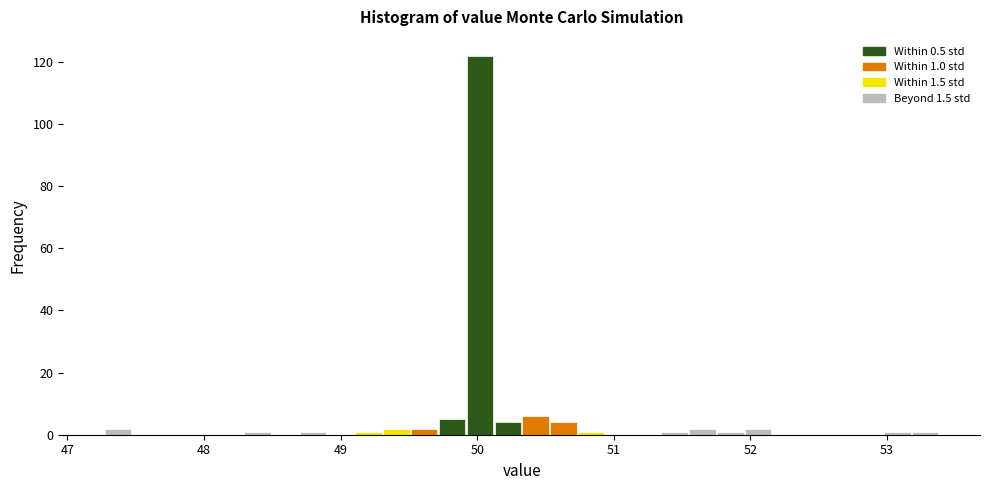

Around what value on the x-axis is the tallest bar? Give the approximate position of its centre, as read against the axis.

50.0